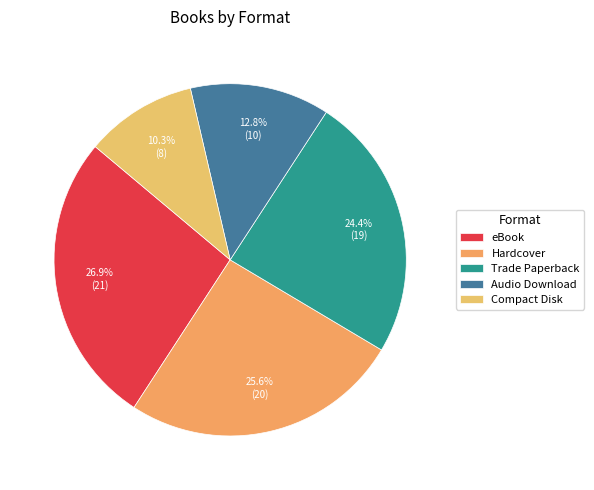

Combined, what portion of the pie is Hardcover and Audio Download?

38.5%